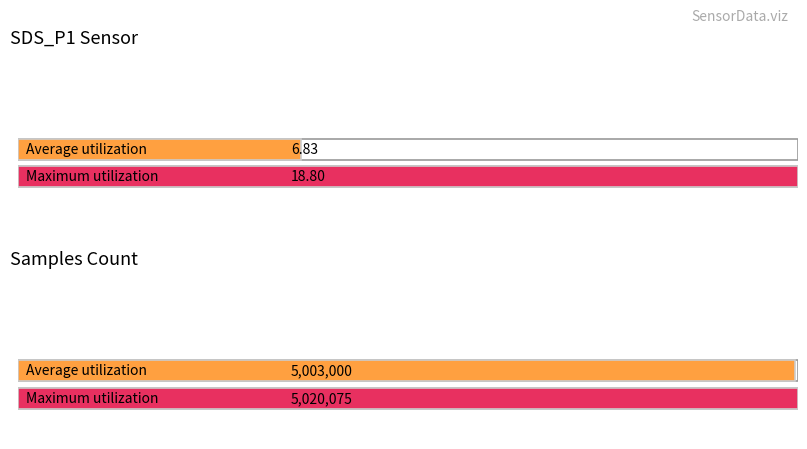

Are the bars grouped side by side (vs. stacked)?

Yes